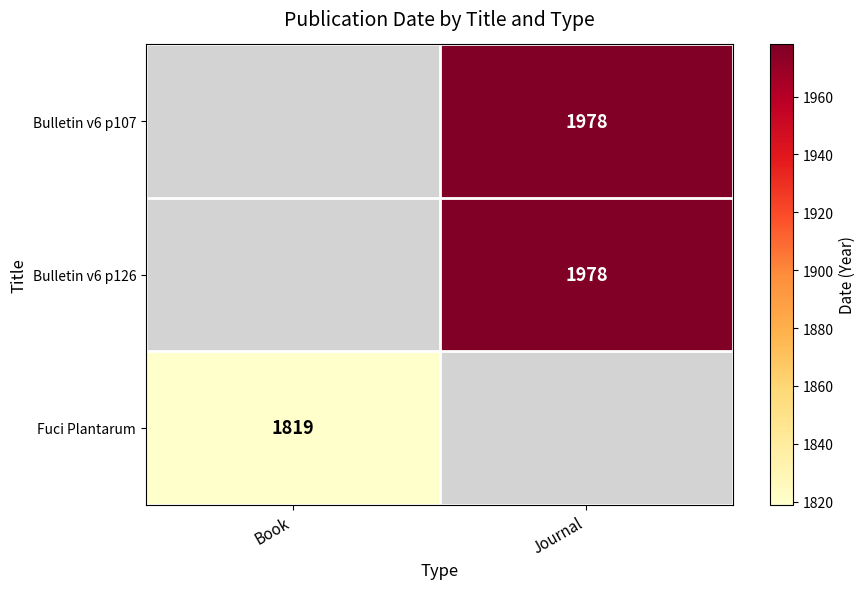

Is the value of Bulletin v6 p107 at Journal greater than the value of Fuci Plantarum at Book?

Yes